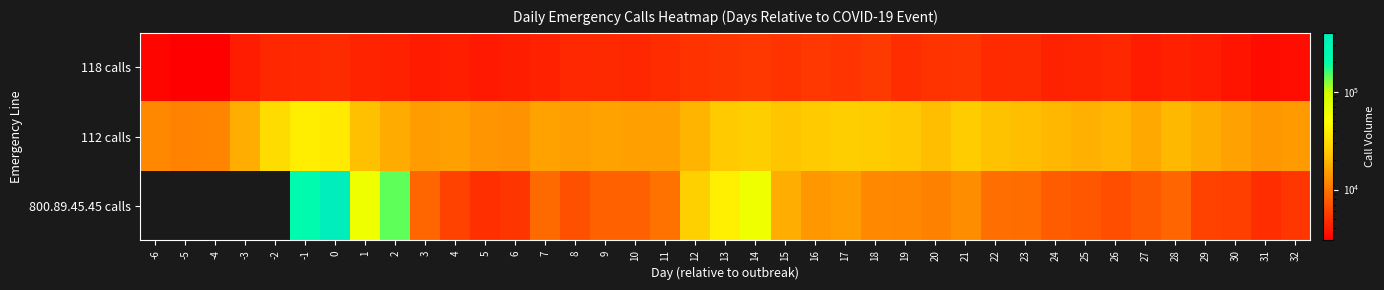

True or false: 800.89.45.45 calls has a value of 224850.5 at 2.

False